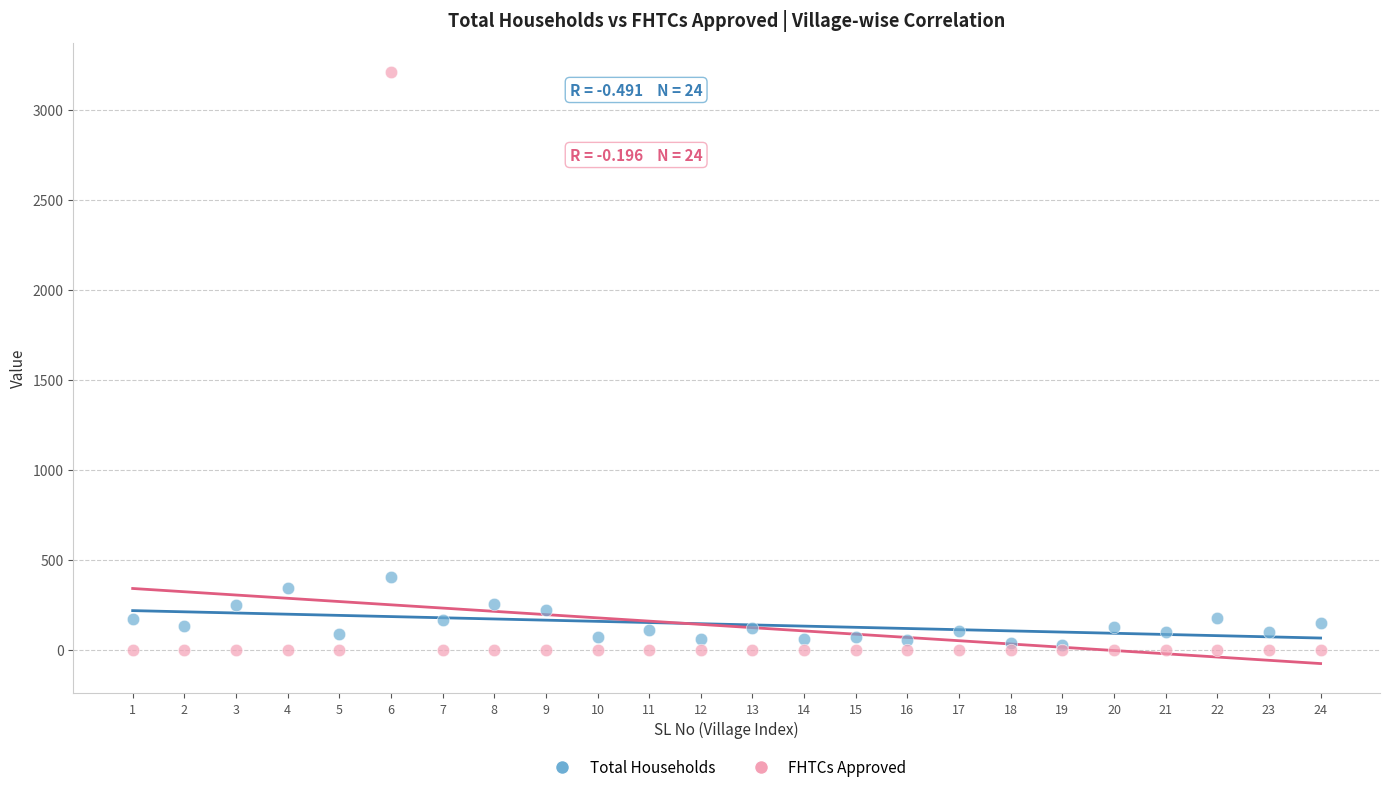

Which series has the widest spread of Y values?

FHTCs Approved